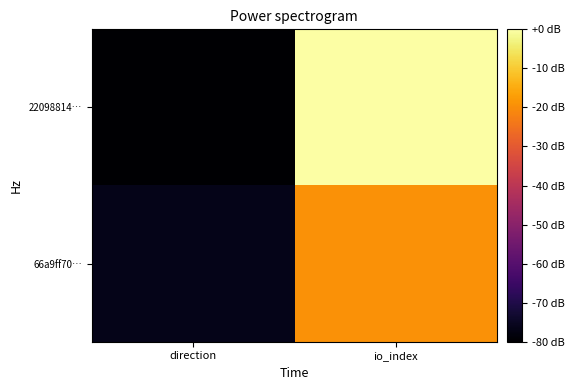

List the series in order of their overall mean, lowest first.

66a9ff70…, 22098814…